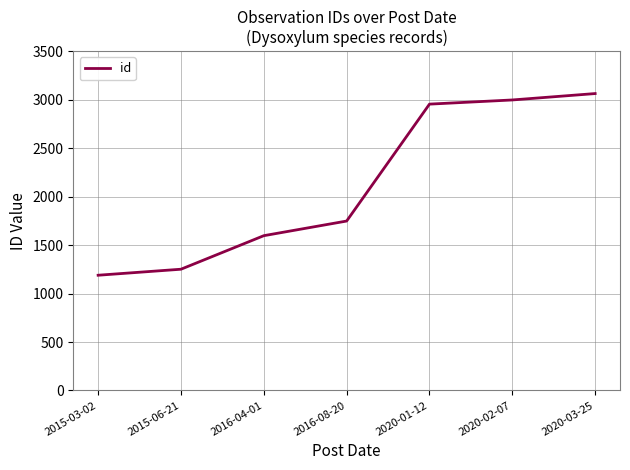

At which label is the value closest to 2126?

2016-08-20